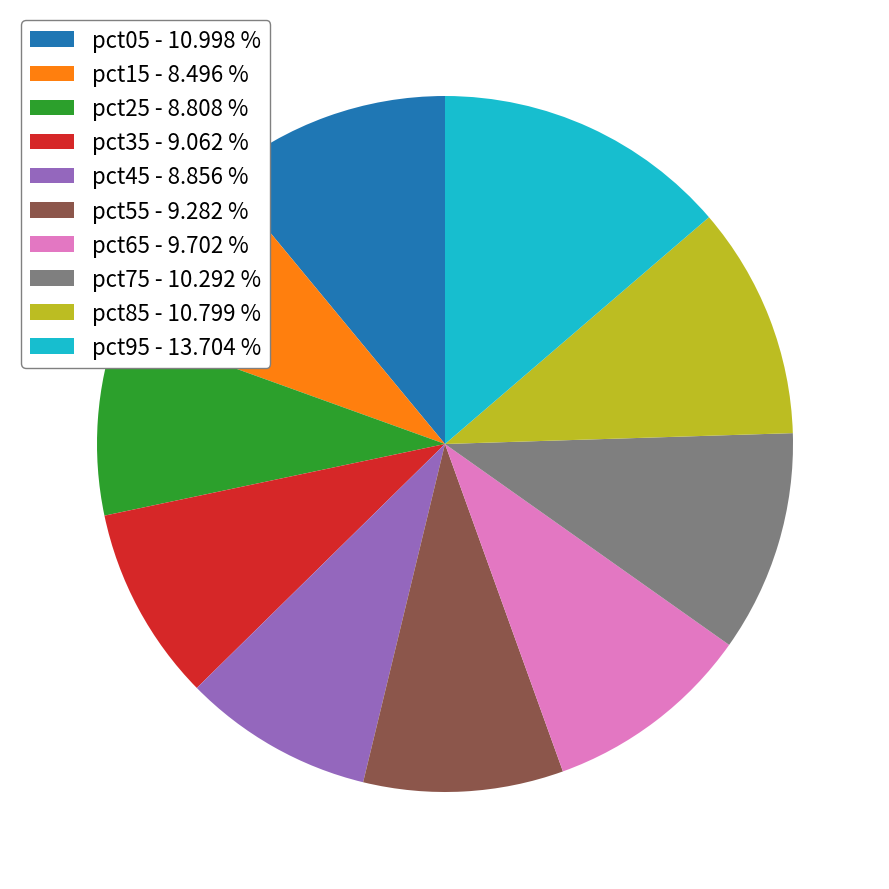

Which has a higher value, pct95 or pct15?

pct95